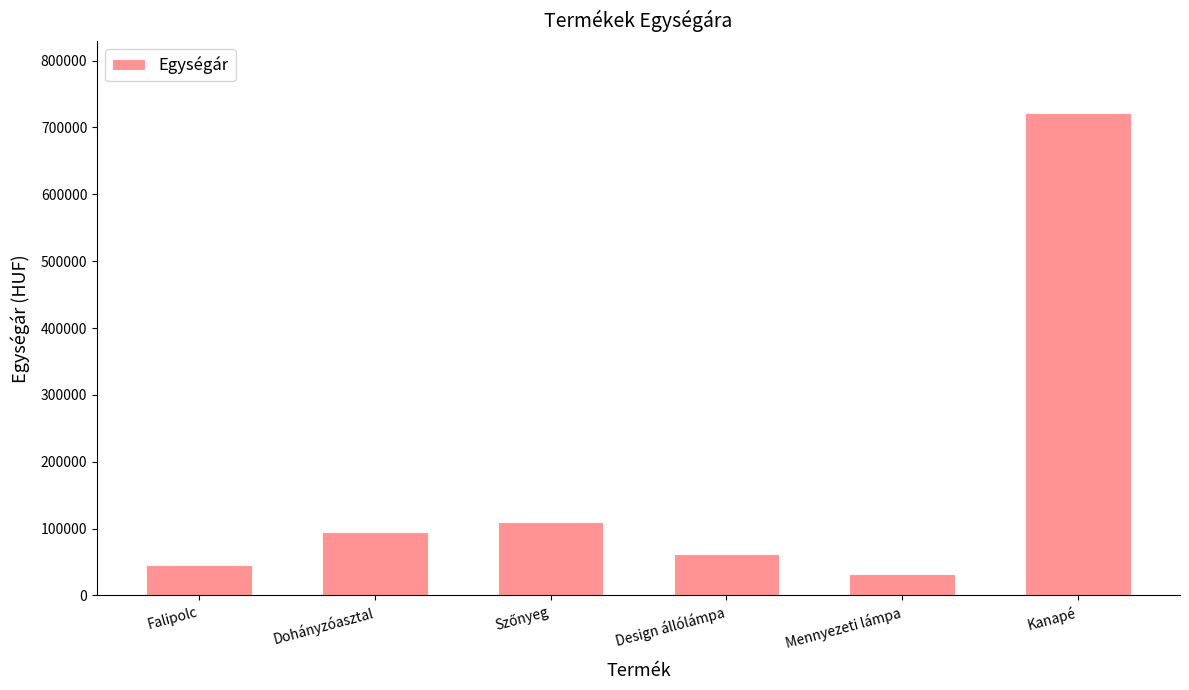

What is the sum of the values at Dohányzóasztal and Kanapé?

815590